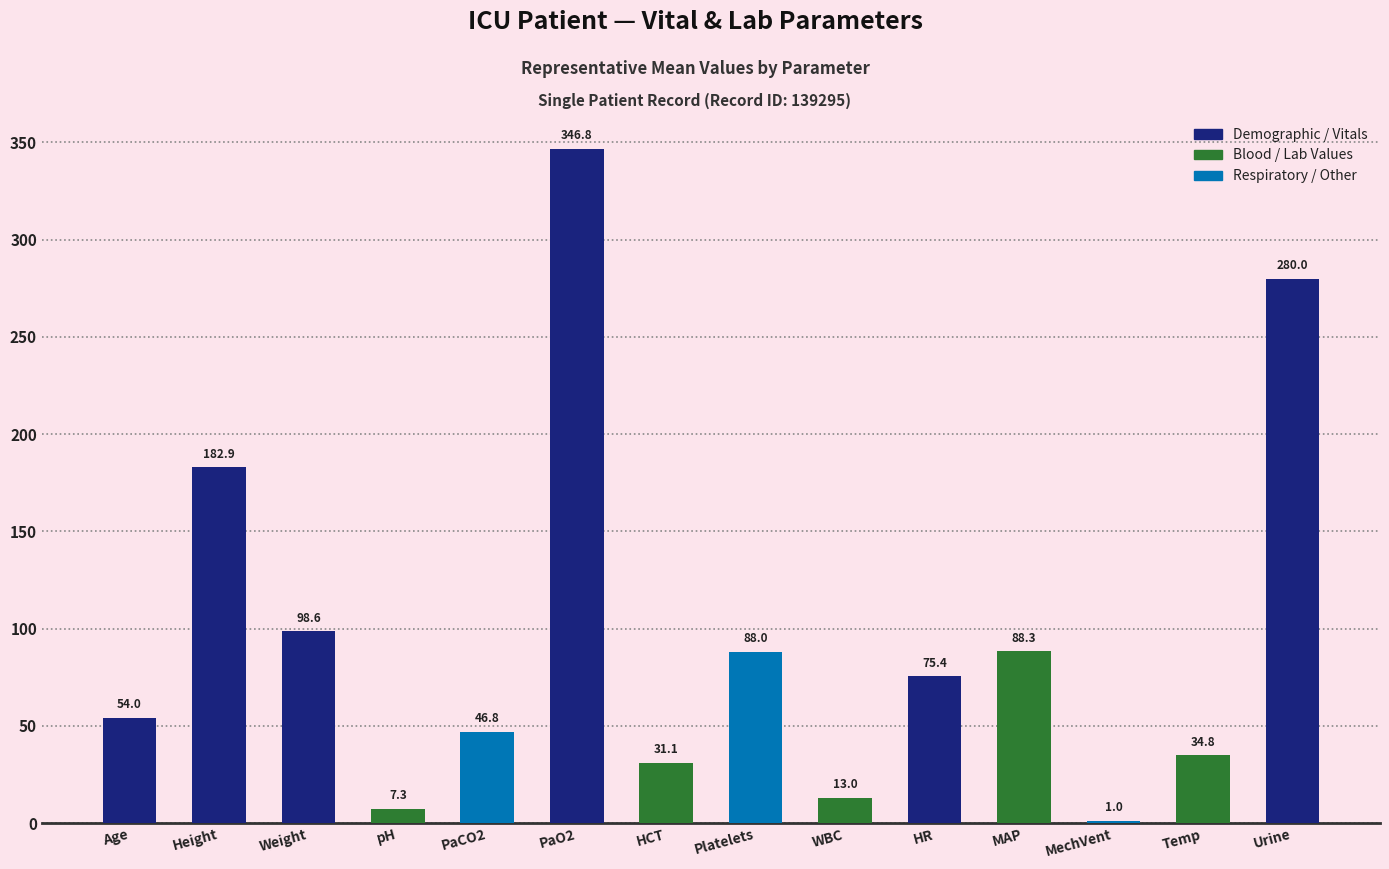

At which label does the data first exceed 75?

Height